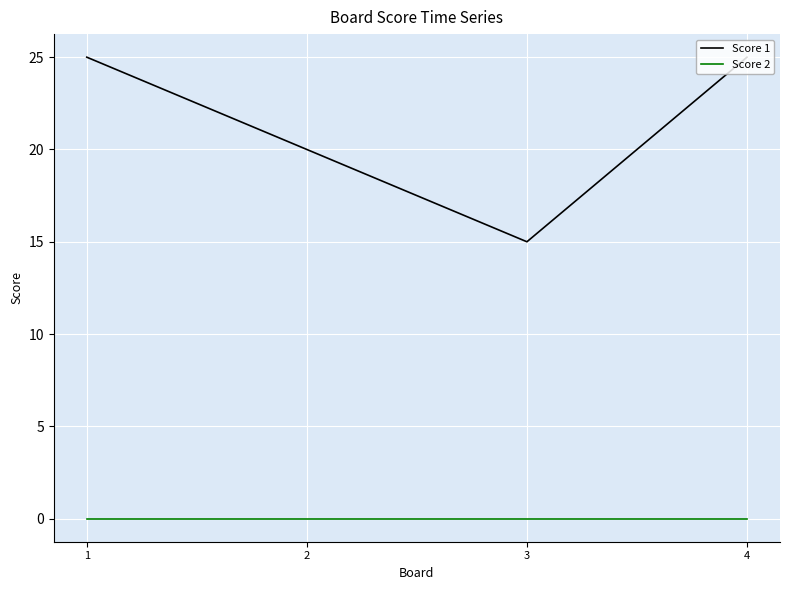

Reading left to right, what are all the values shown in this chart?

Score 1: 1=25	2=20	3=15	4=25
Score 2: 1=0	2=0	3=0	4=0